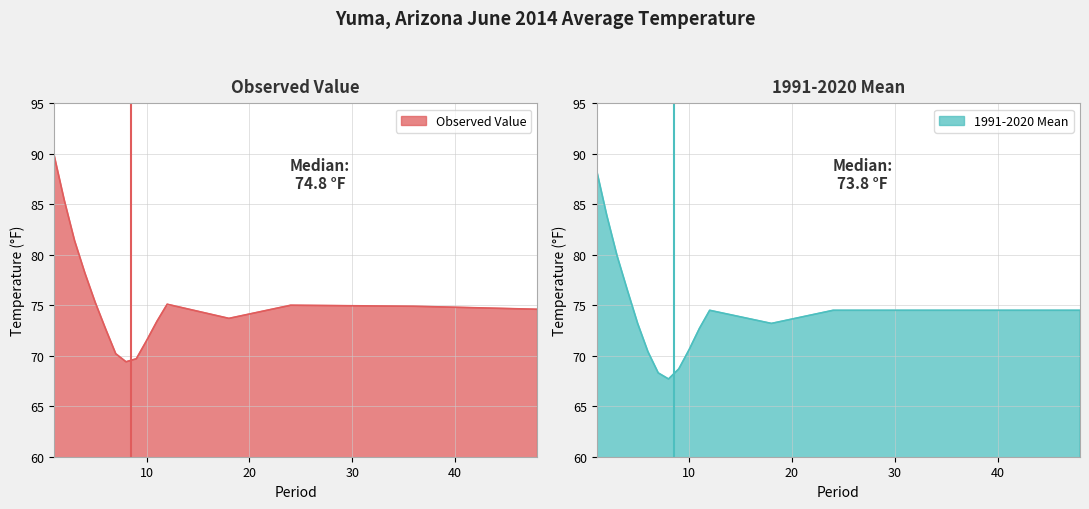

List the labels in order of 1991-2020 Mean value, largest first.

1, 2, 3, 4, 12, 24, 36, 48, 5, 18, 11, 10, 6, 9, 7, 8